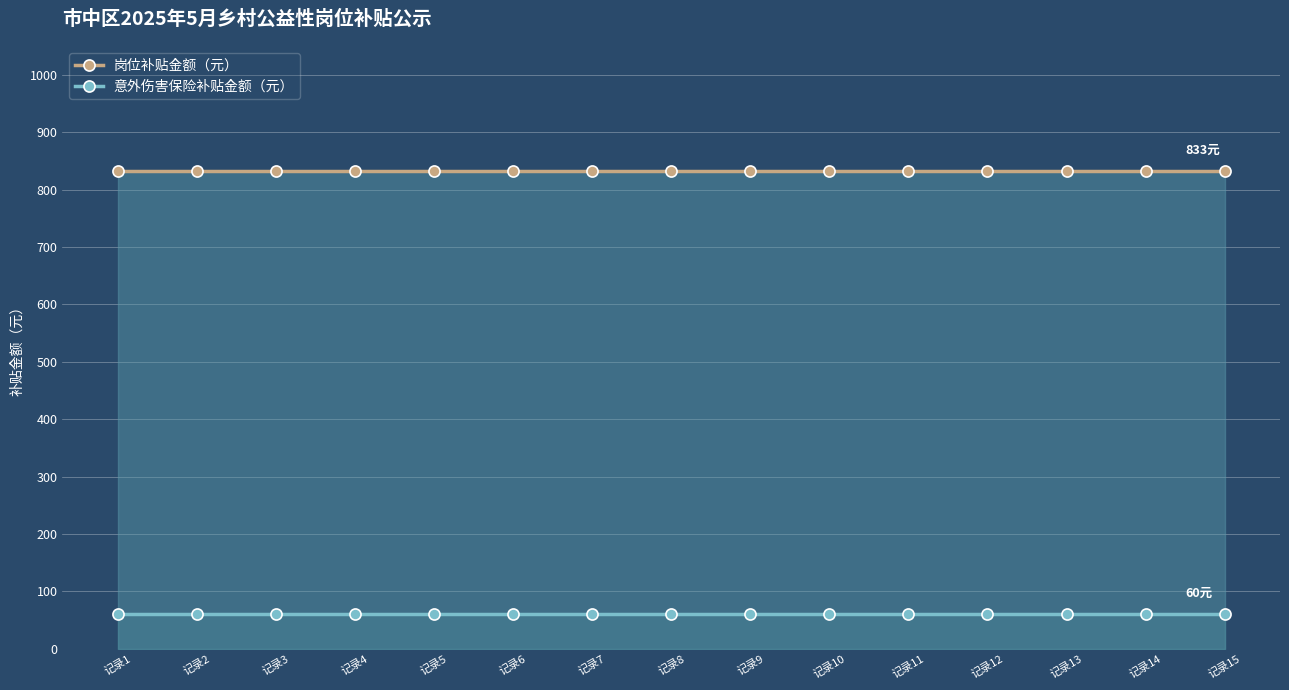

True or false: 意外伤害保险补贴金额（元） and 岗位补贴金额（元） intersect in this chart.

False